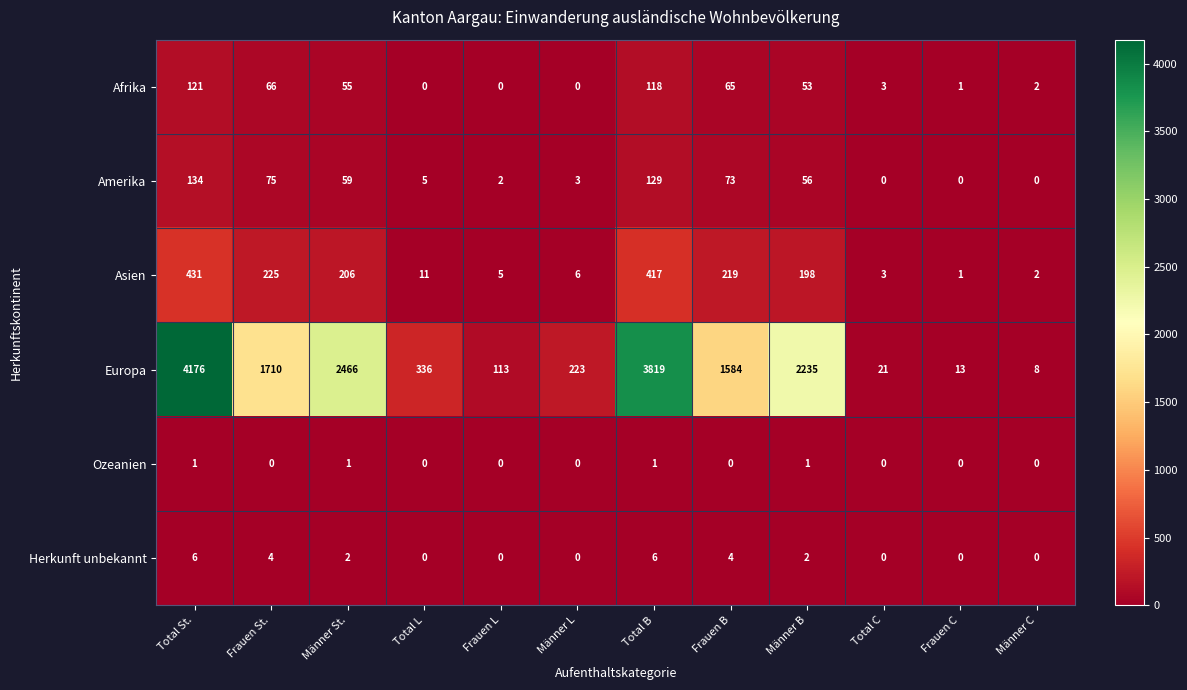

At which category does the chart reach its minimum across all series?

Total L